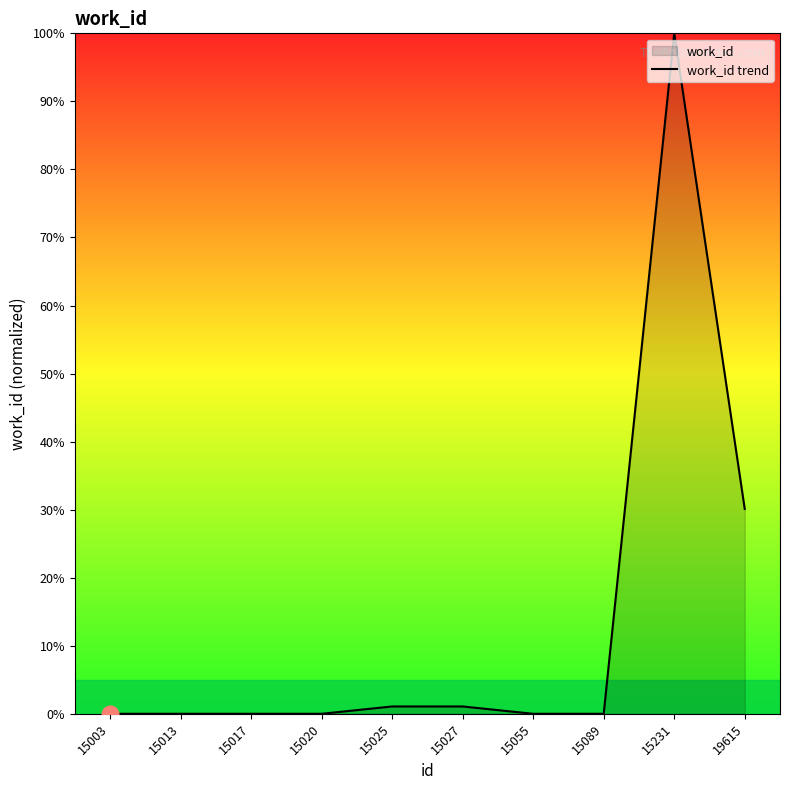

Where is the first local maximum?

15231